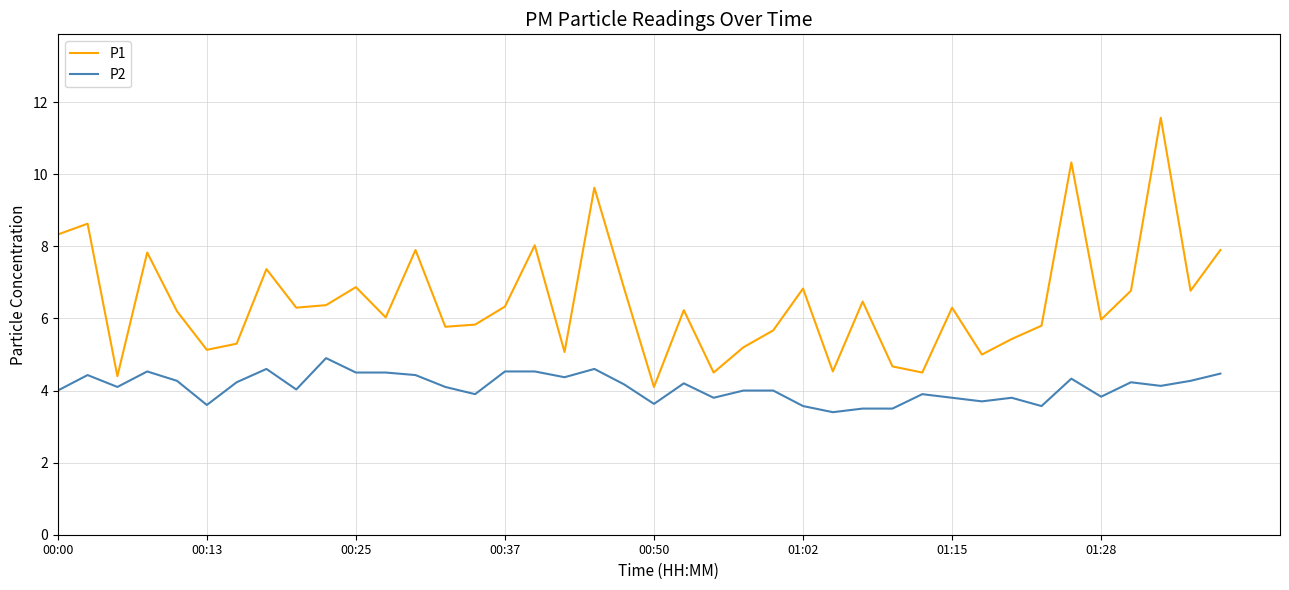

What is the lowest value of the P1 series?

4.1